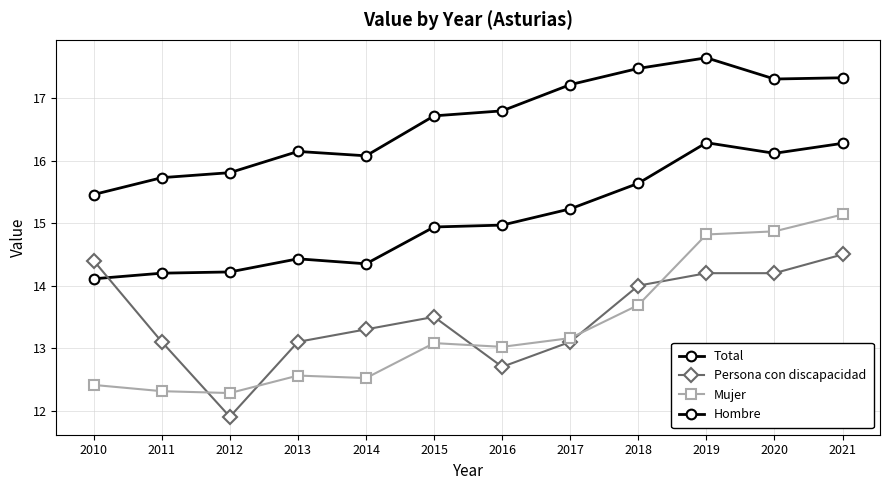

What is the sum of all Hombre values?

199.7